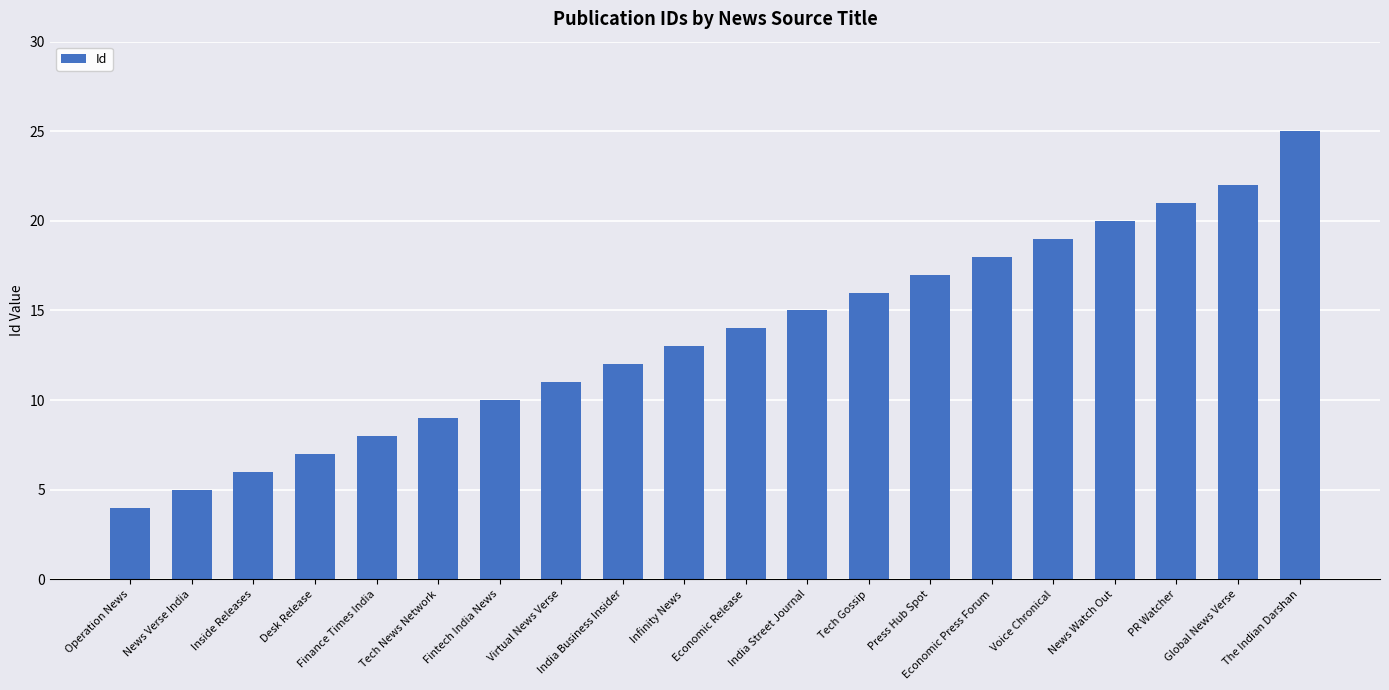

Which category has the highest value across all series?

The Indian Darshan